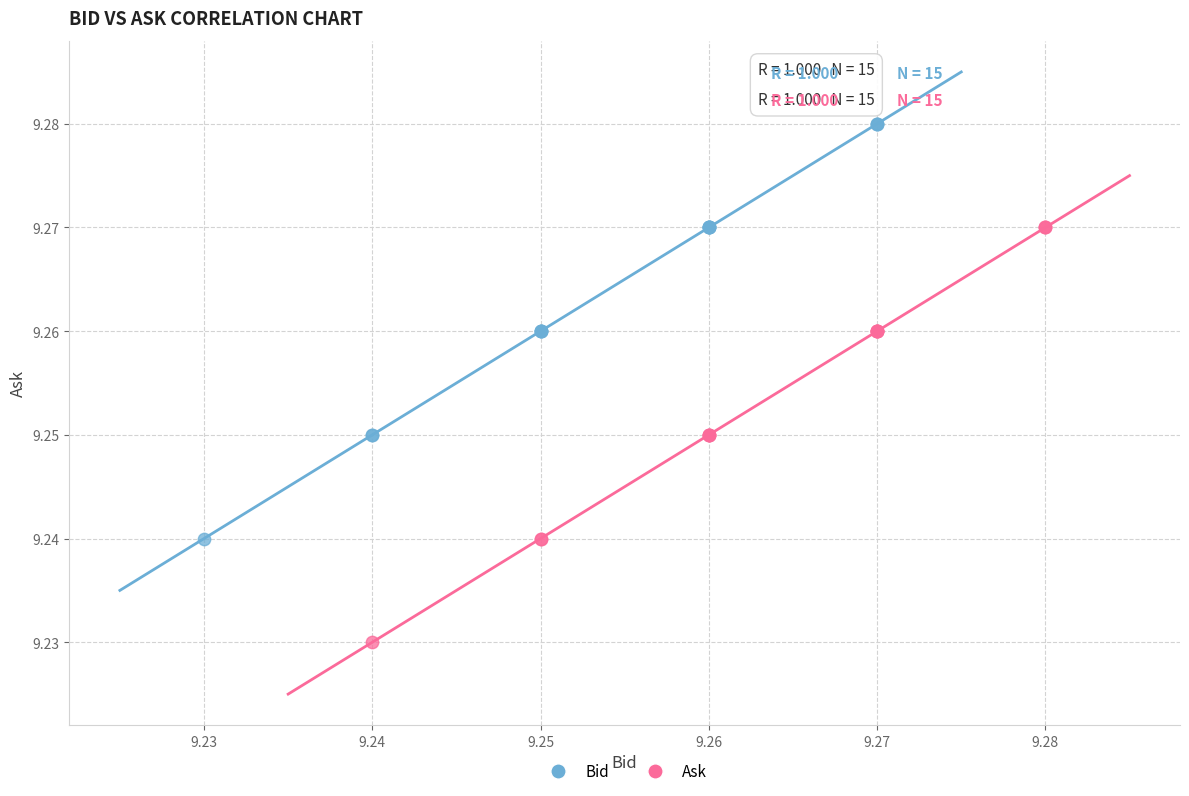

Which series contains the lowest Y value?

Ask